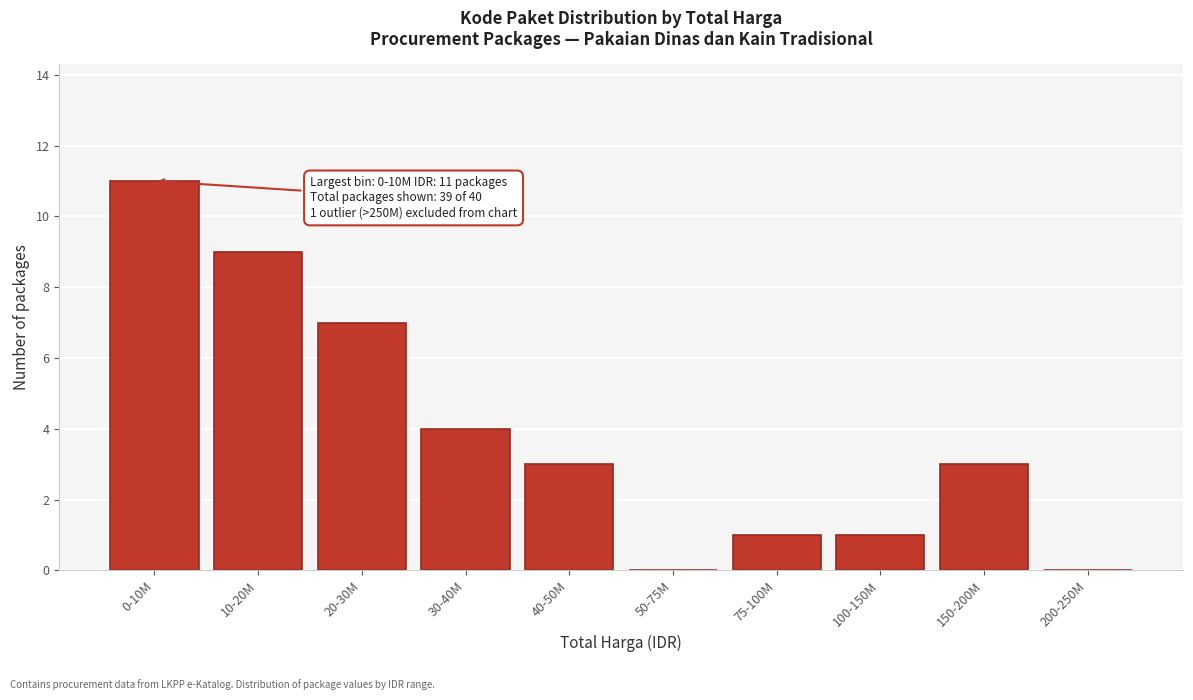

Reading left to right, extract all data points from this chart.

0-10M=11	10-20M=9	20-30M=7	30-40M=4	40-50M=3	50-75M=0	75-100M=1	100-150M=1	150-200M=3	200-250M=0